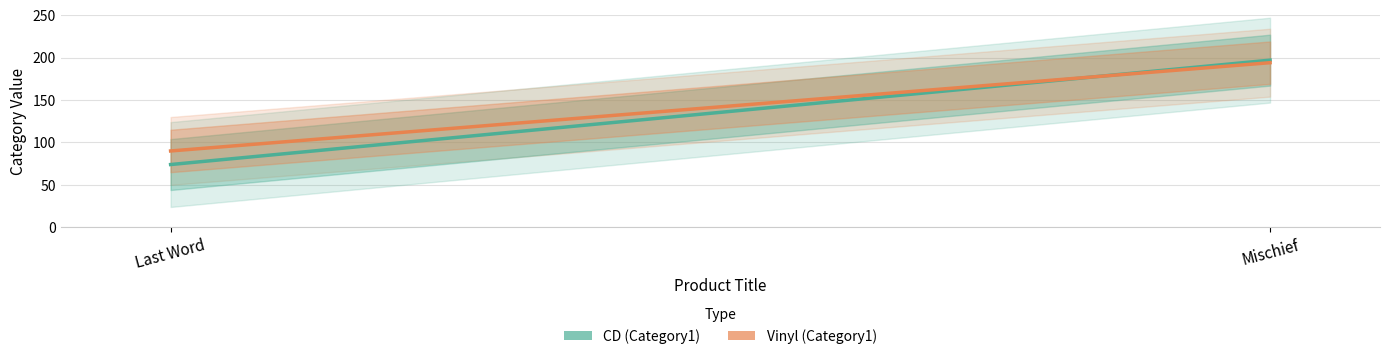

The value of Vinyl at Last Word is 139. True or false?

False